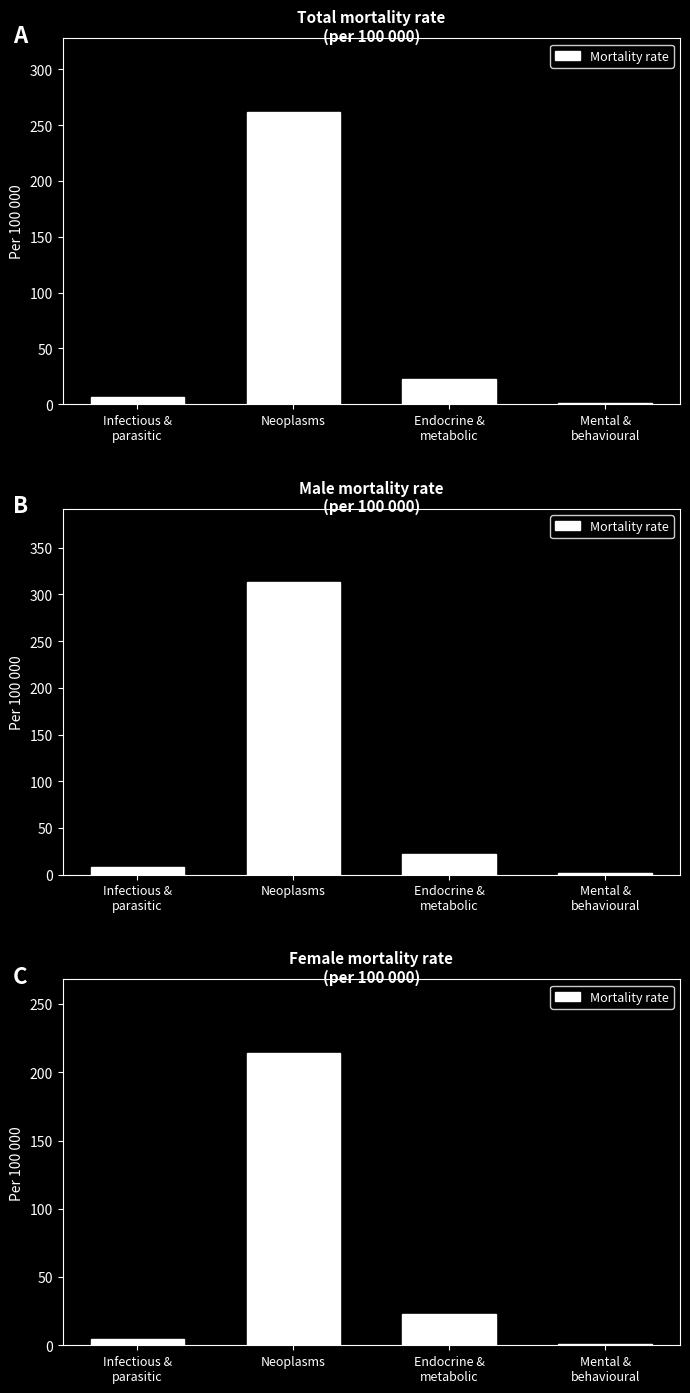

Where does the data first go above 23?

Neoplasms